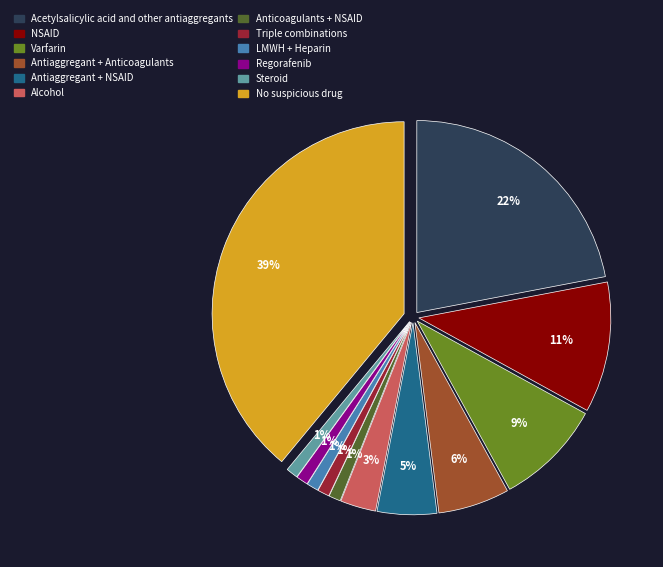

To the nearest percent, what is the difference between the largest and smallest slice percentages?

38%